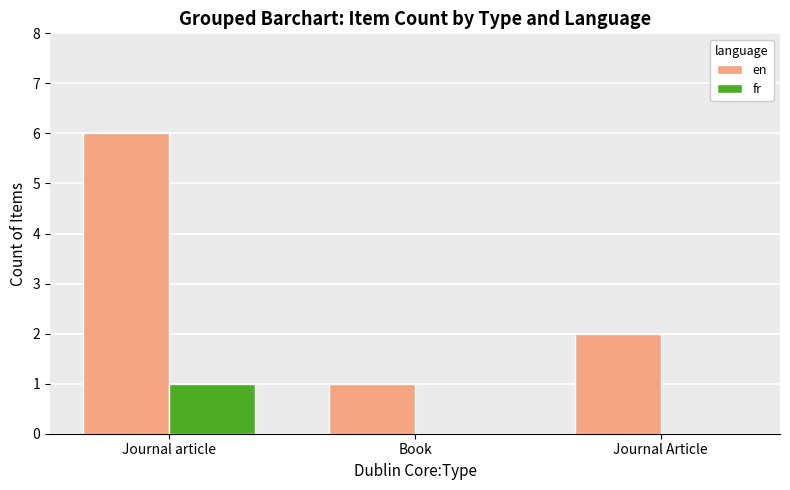

Reading left to right, list all the values displayed in this chart.

en: 6	1	2
fr: 1	0	0